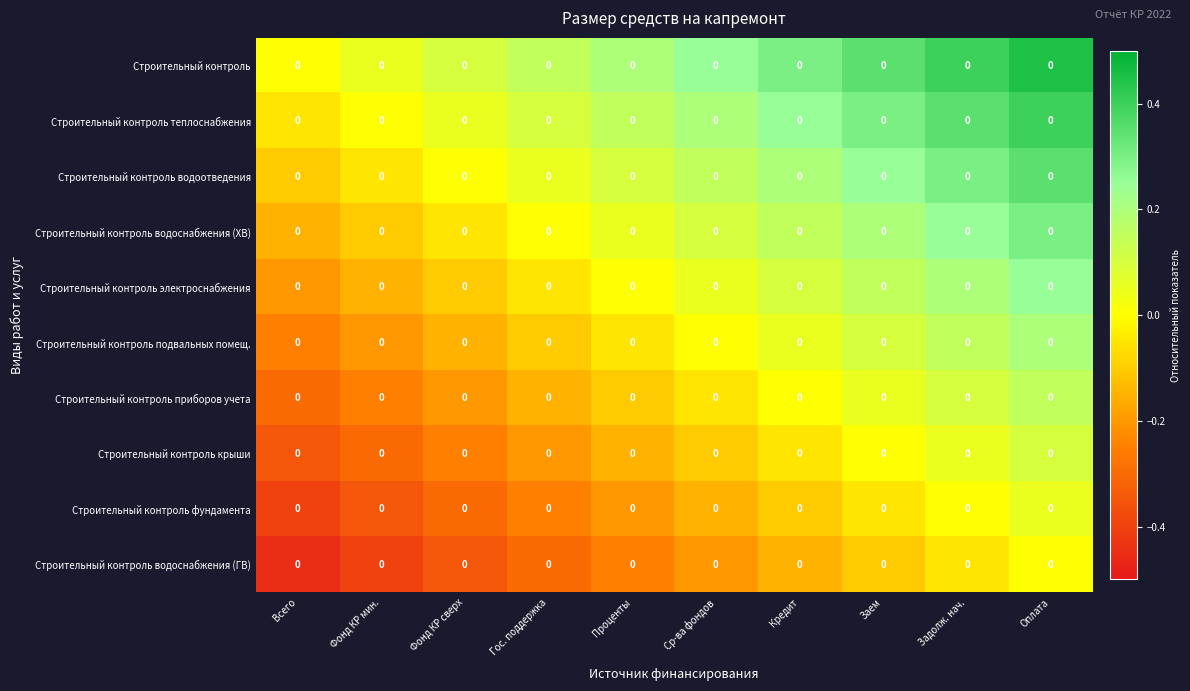

Reading left to right, transcribe all the data shown in this chart.

Строительный контроль: Всего=0.0	Фонд КР мин.=0.0	Фонд КР сверх=0.0	Гос. поддержка=0.0	Проценты=0.0	Ср-ва фондов=0.0	Кредит=0.0	Заем=0.0	Задолж. нач.=0.0	Оплата=0.0
Строительный контроль теплоснабжения: Всего=0.0	Фонд КР мин.=0.0	Фонд КР сверх=0.0	Гос. поддержка=0.0	Проценты=0.0	Ср-ва фондов=0.0	Кредит=0.0	Заем=0.0	Задолж. нач.=0.0	Оплата=0.0
Строительный контроль водоотведения: Всего=0.0	Фонд КР мин.=0.0	Фонд КР сверх=0.0	Гос. поддержка=0.0	Проценты=0.0	Ср-ва фондов=0.0	Кредит=0.0	Заем=0.0	Задолж. нач.=0.0	Оплата=0.0
Строительный контроль водоснабжения (ХВ): Всего=0.0	Фонд КР мин.=0.0	Фонд КР сверх=0.0	Гос. поддержка=0.0	Проценты=0.0	Ср-ва фондов=0.0	Кредит=0.0	Заем=0.0	Задолж. нач.=0.0	Оплата=0.0
Строительный контроль электроснабжения: Всего=0.0	Фонд КР мин.=0.0	Фонд КР сверх=0.0	Гос. поддержка=0.0	Проценты=0.0	Ср-ва фондов=0.0	Кредит=0.0	Заем=0.0	Задолж. нач.=0.0	Оплата=0.0
Строительный контроль подвальных помещ.: Всего=0.0	Фонд КР мин.=0.0	Фонд КР сверх=0.0	Гос. поддержка=0.0	Проценты=0.0	Ср-ва фондов=0.0	Кредит=0.0	Заем=0.0	Задолж. нач.=0.0	Оплата=0.0
Строительный контроль приборов учета: Всего=0.0	Фонд КР мин.=0.0	Фонд КР сверх=0.0	Гос. поддержка=0.0	Проценты=0.0	Ср-ва фондов=0.0	Кредит=0.0	Заем=0.0	Задолж. нач.=0.0	Оплата=0.0
Строительный контроль крыши: Всего=0.0	Фонд КР мин.=0.0	Фонд КР сверх=0.0	Гос. поддержка=0.0	Проценты=0.0	Ср-ва фондов=0.0	Кредит=0.0	Заем=0.0	Задолж. нач.=0.0	Оплата=0.0
Строительный контроль фундамента: Всего=0.0	Фонд КР мин.=0.0	Фонд КР сверх=0.0	Гос. поддержка=0.0	Проценты=0.0	Ср-ва фондов=0.0	Кредит=0.0	Заем=0.0	Задолж. нач.=0.0	Оплата=0.0
Строительный контроль водоснабжения (ГВ): Всего=0.0	Фонд КР мин.=0.0	Фонд КР сверх=0.0	Гос. поддержка=0.0	Проценты=0.0	Ср-ва фондов=0.0	Кредит=0.0	Заем=0.0	Задолж. нач.=0.0	Оплата=0.0